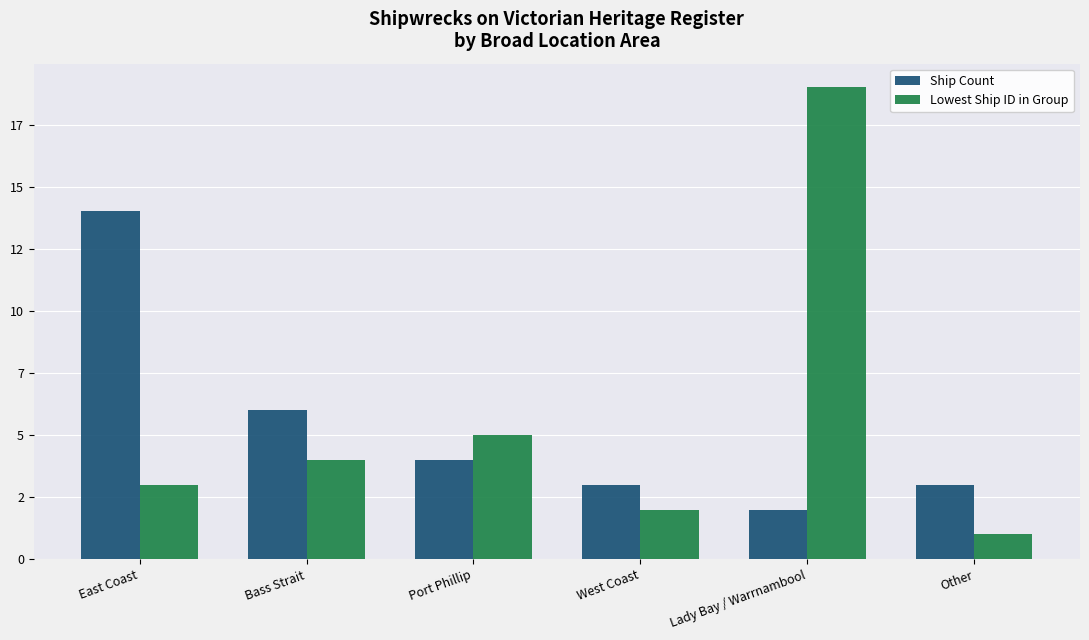

What are all the series names shown in the legend?

Ship Count, Lowest Ship ID in Group